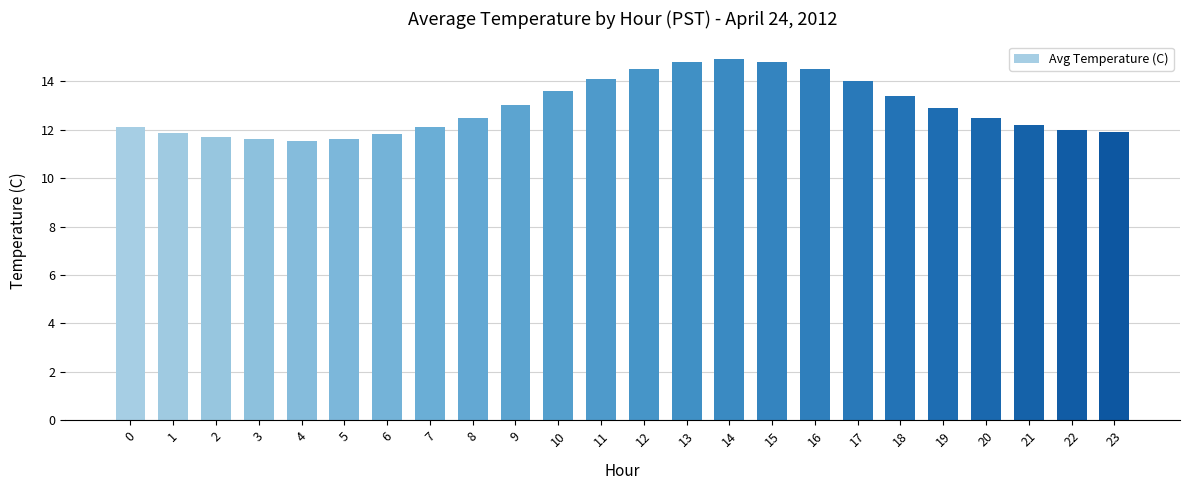

The chart shows a value of 7.3 at 16. True or false?

False